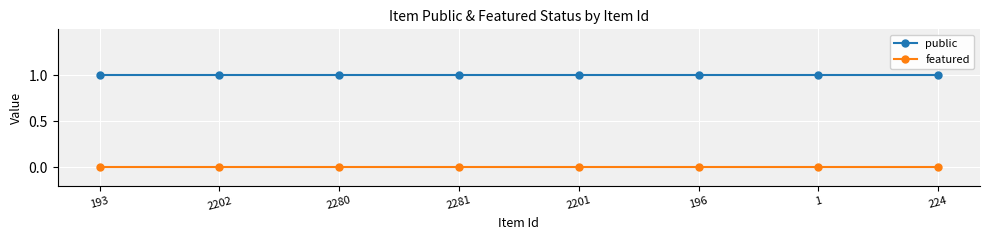

True or false: featured and public intersect in this chart.

False